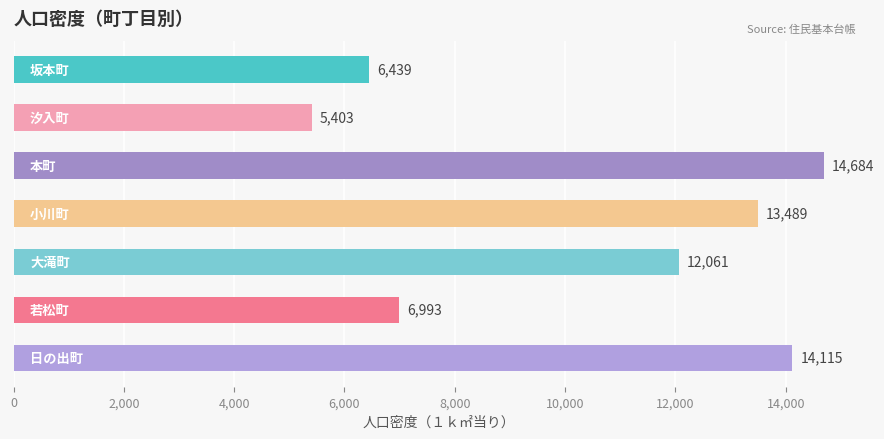

Reading top to bottom, transcribe all the data shown in this chart.

6439	5403	14684	13489	12061	6993	14115